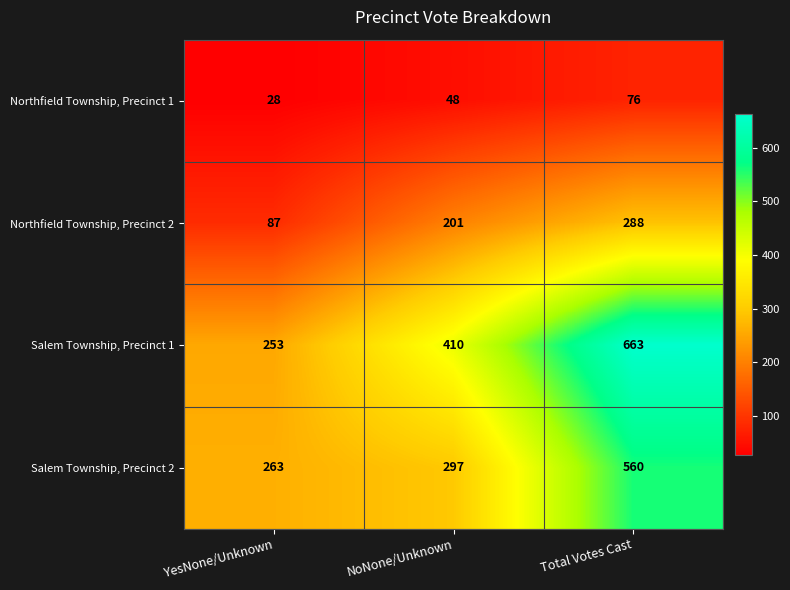

Is it true that Northfield Township, Precinct 2 equals 182 at Total Votes Cast?

False